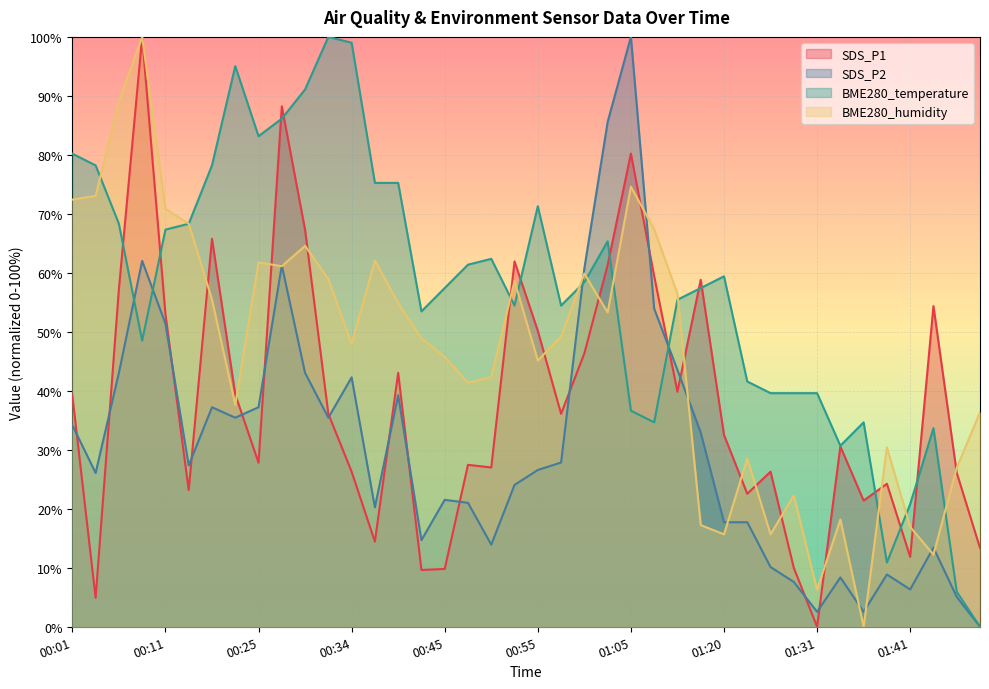

Which series has the largest range (max minus min)?

SDS_P1